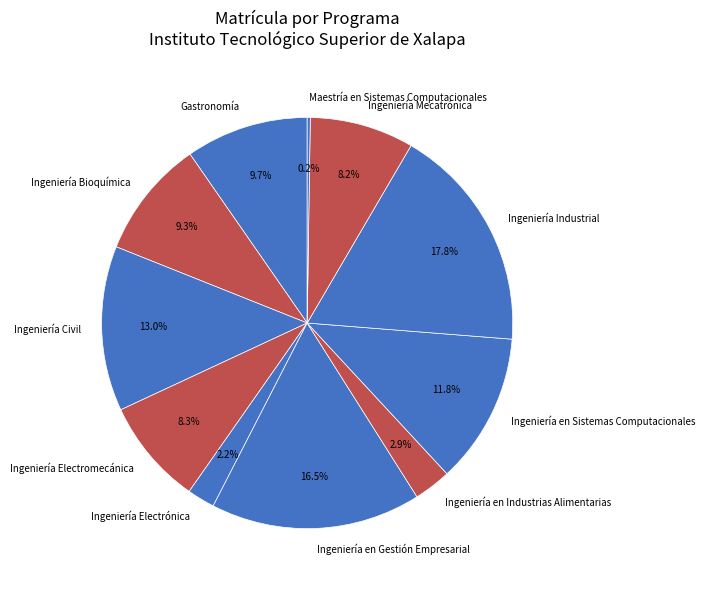

Approximately how many times larger is the value at Gastronomía compared to Ingeniería Bioquímica?

1.0